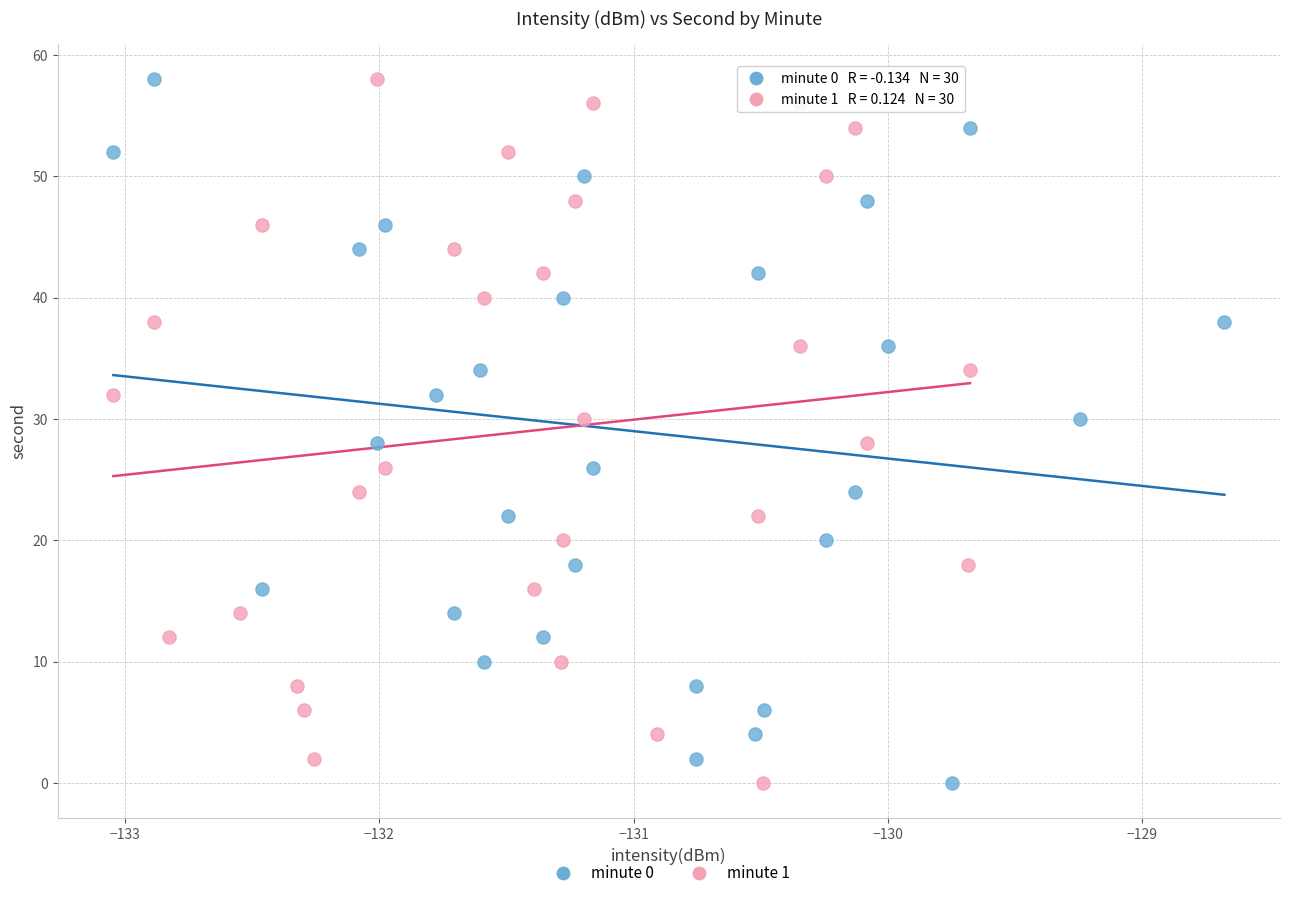

What are all the series names shown in the legend?

minute 0, minute 1